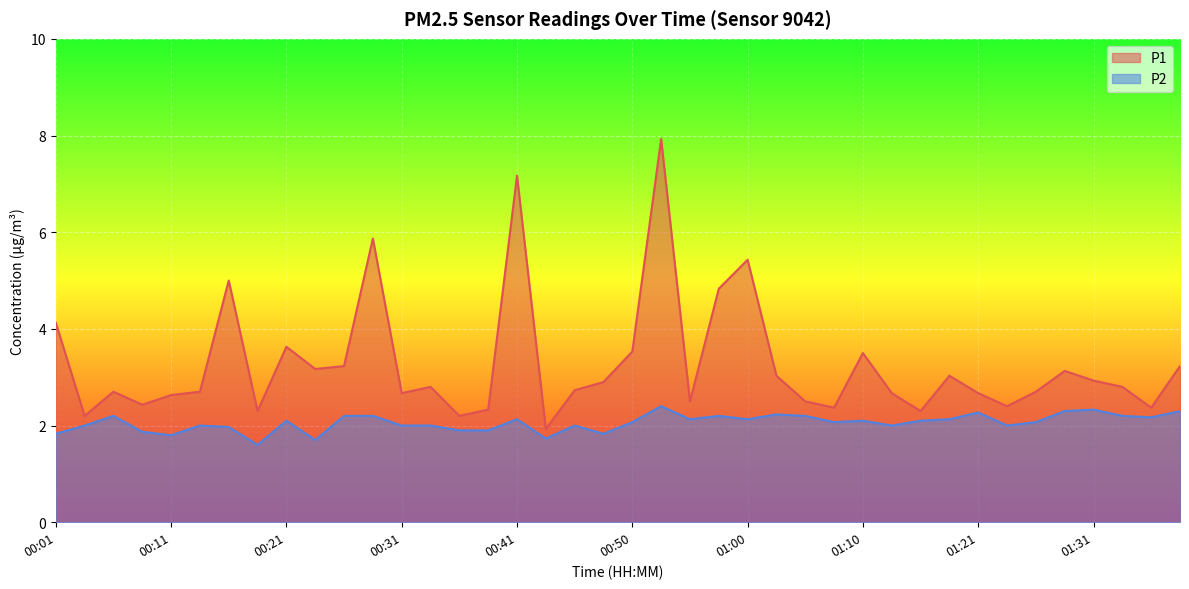

What position from the right is 00:31?

28